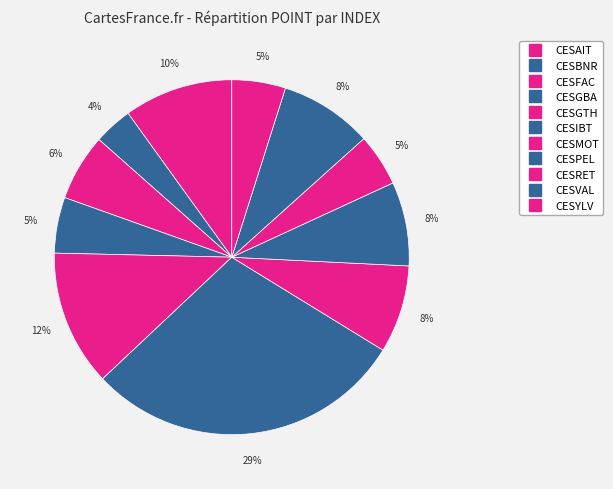

Count the number of slices in the pie.

11